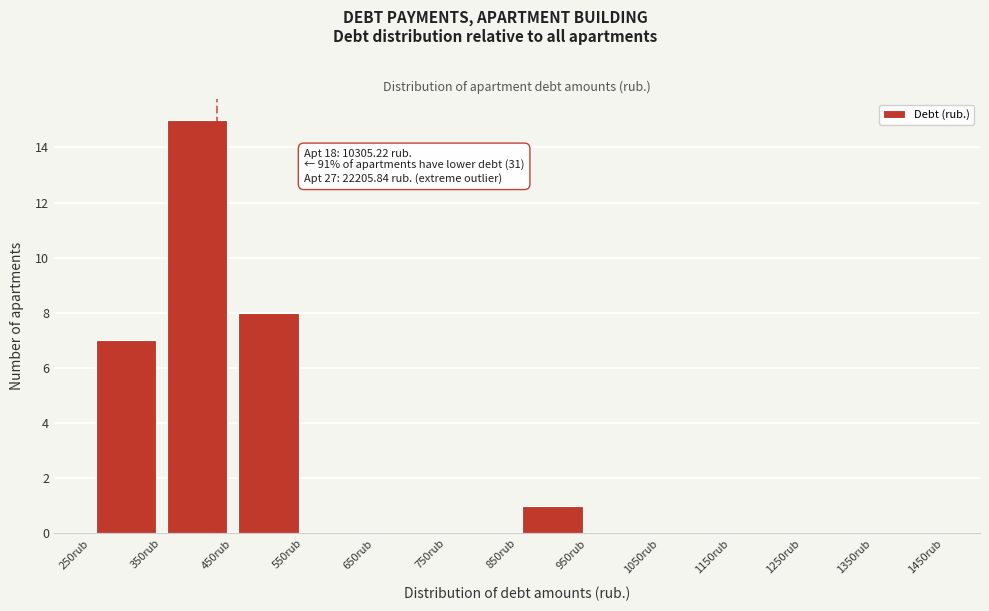

Over which range of the x-axis is the bar tallest?

350 to 450